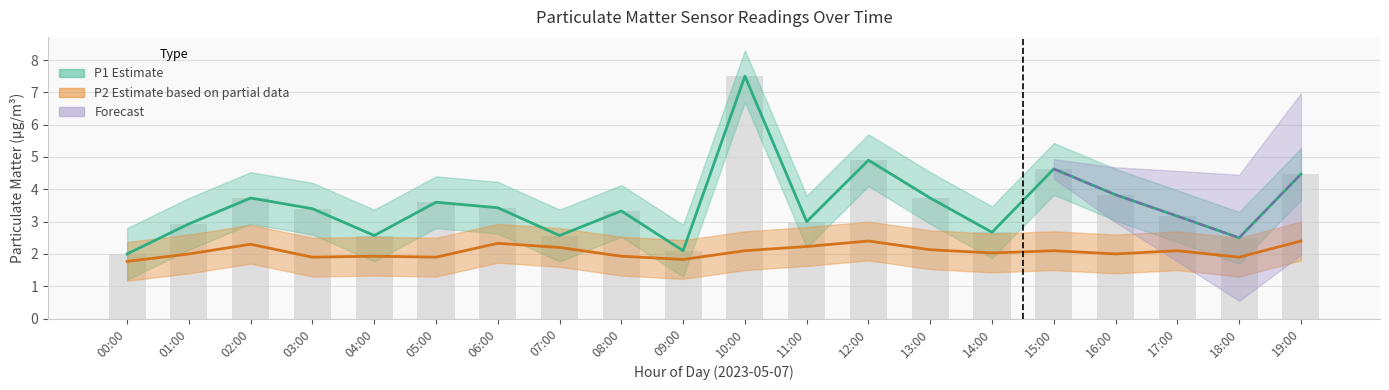

What is the label of the 8th bar from the right?

12:00